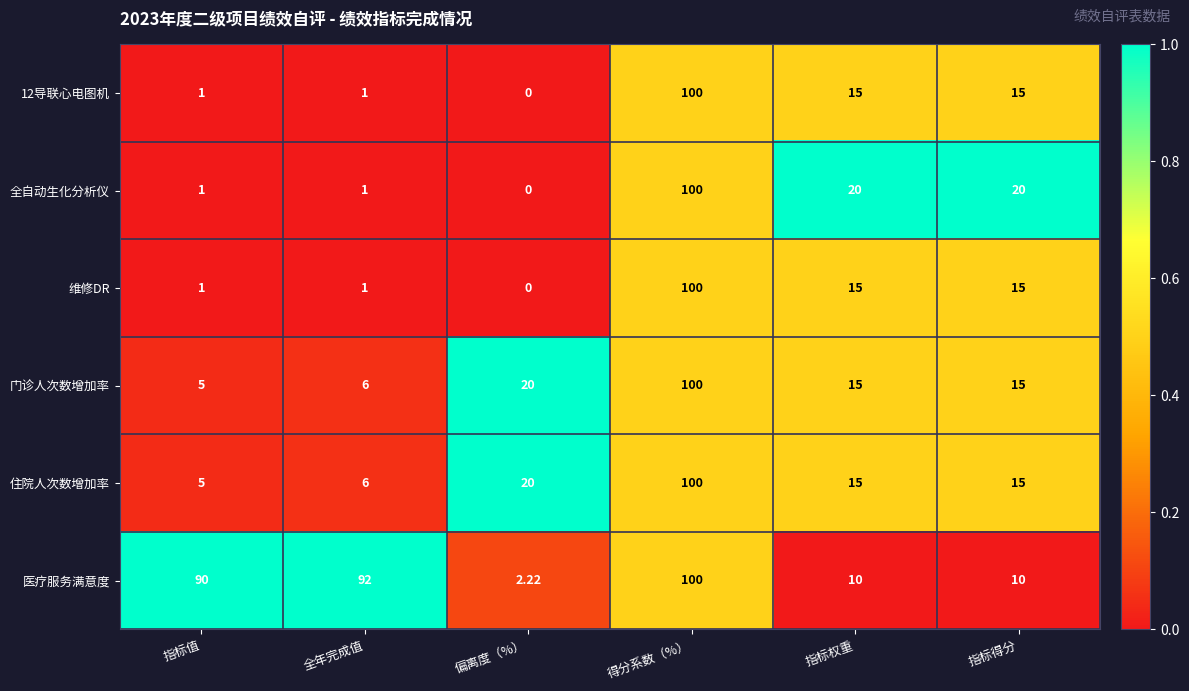

Where is 住院人次数增加率 nearest to the value 52?

偏离度（%）